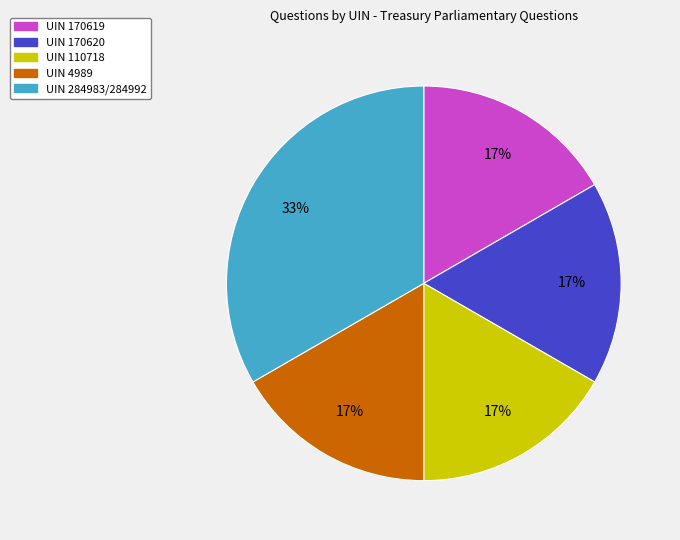

To the nearest percent, what is the average slice percentage?

20%